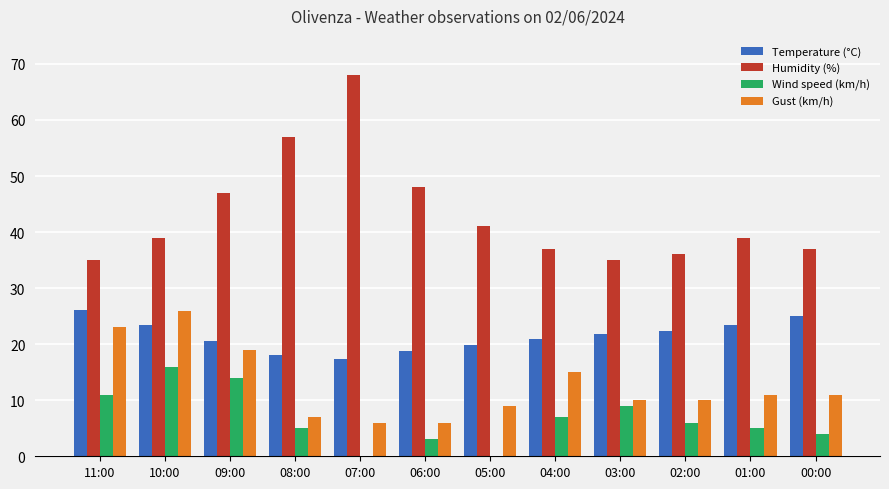

Does the chart contain stacked bars?

No